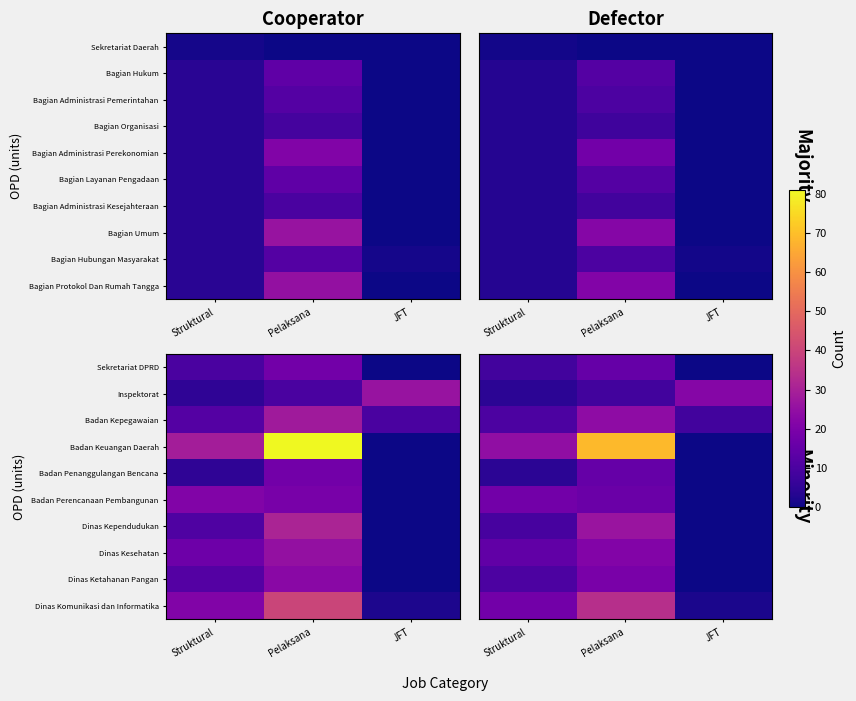

Rank the categories by Badan Kepegawaian value from highest to lowest.

Pelaksana, Struktural, JFT